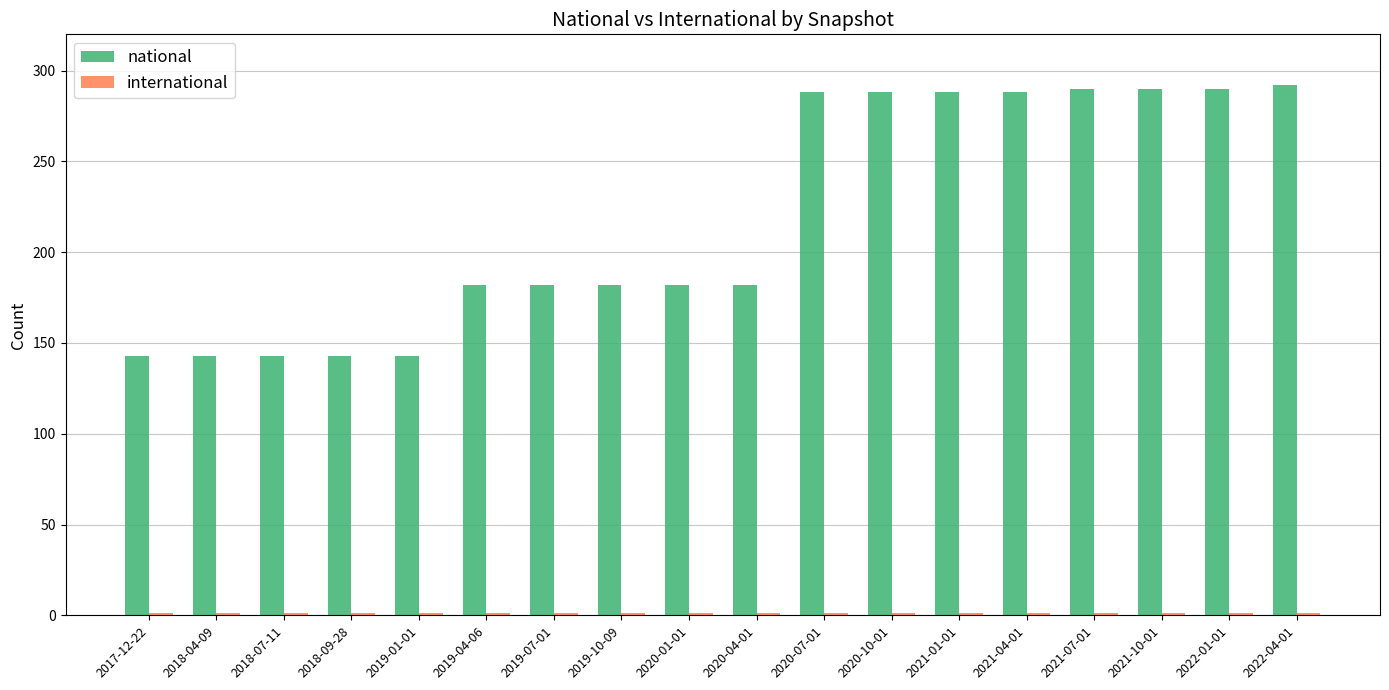

What is the maximum value shown in the chart?

292